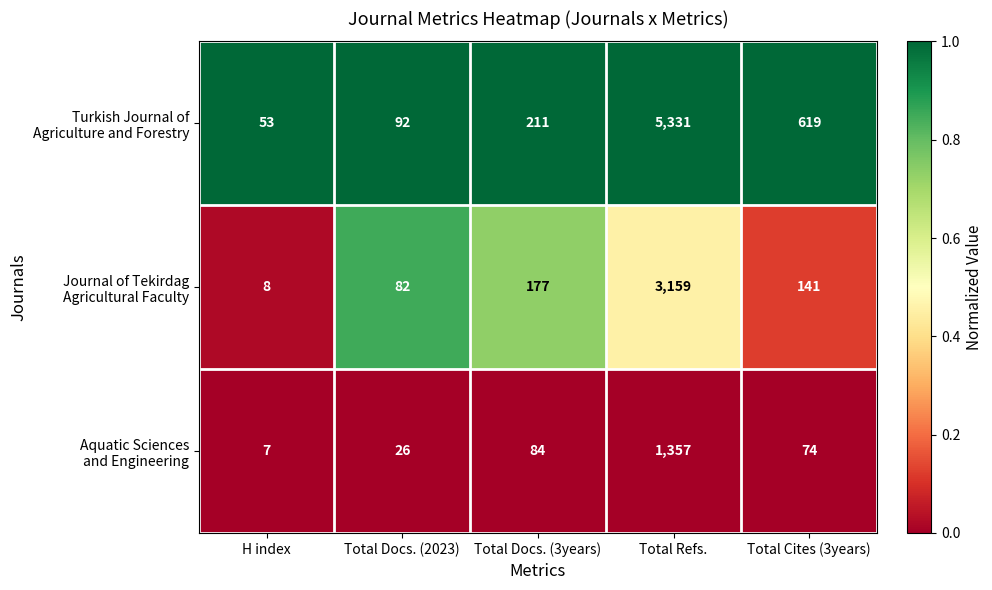

What is the total value across all series at Total Docs. (3years)?

472